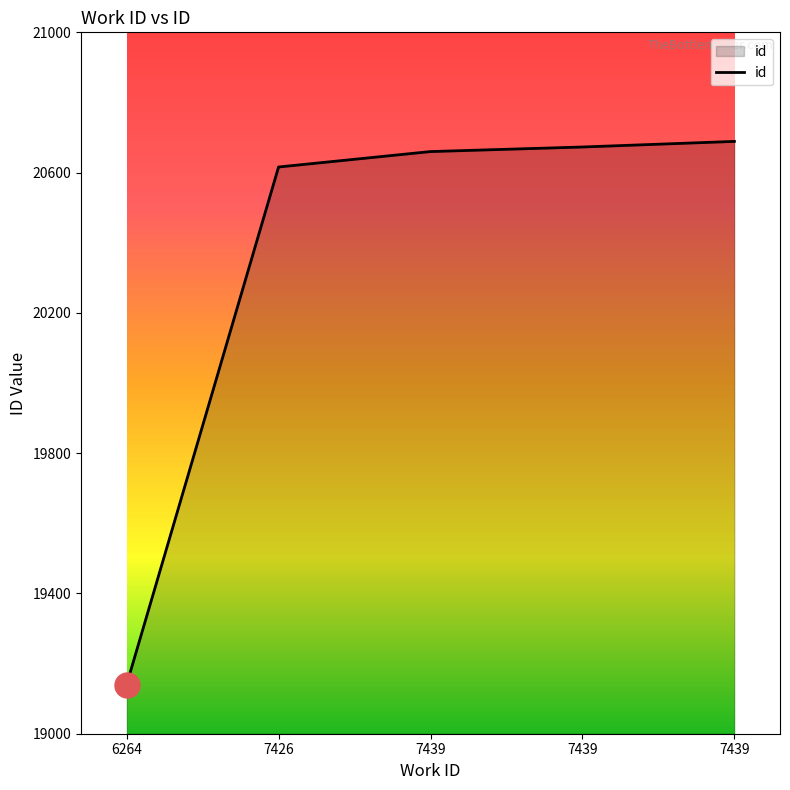

What is the difference between the maximum and minimum values?

1549